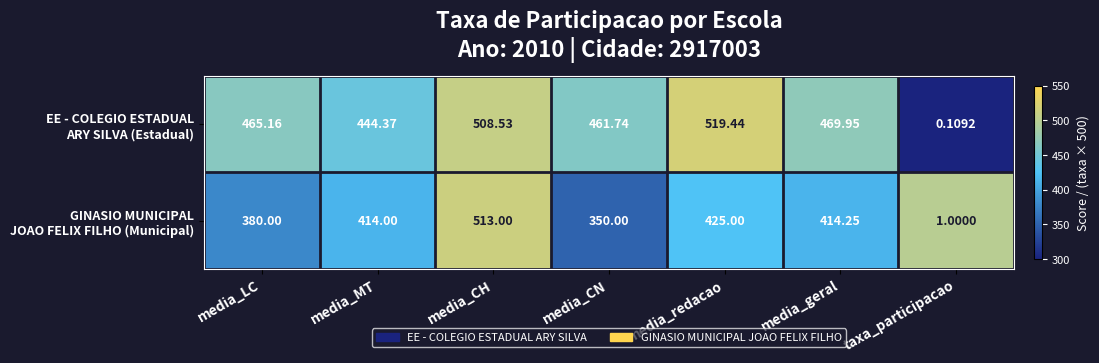

How many series are shown in this chart?

2